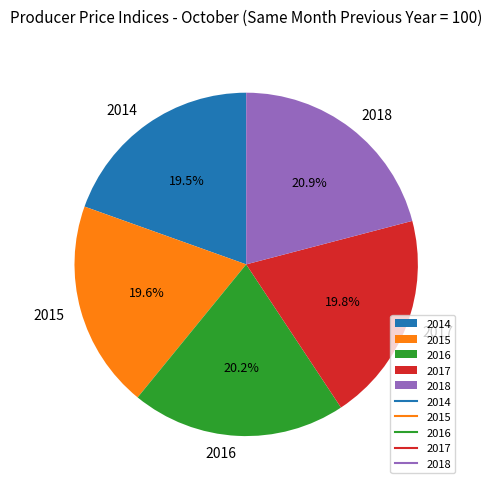

What is the ratio of the value at 2017 to the value at 2015?

1.0